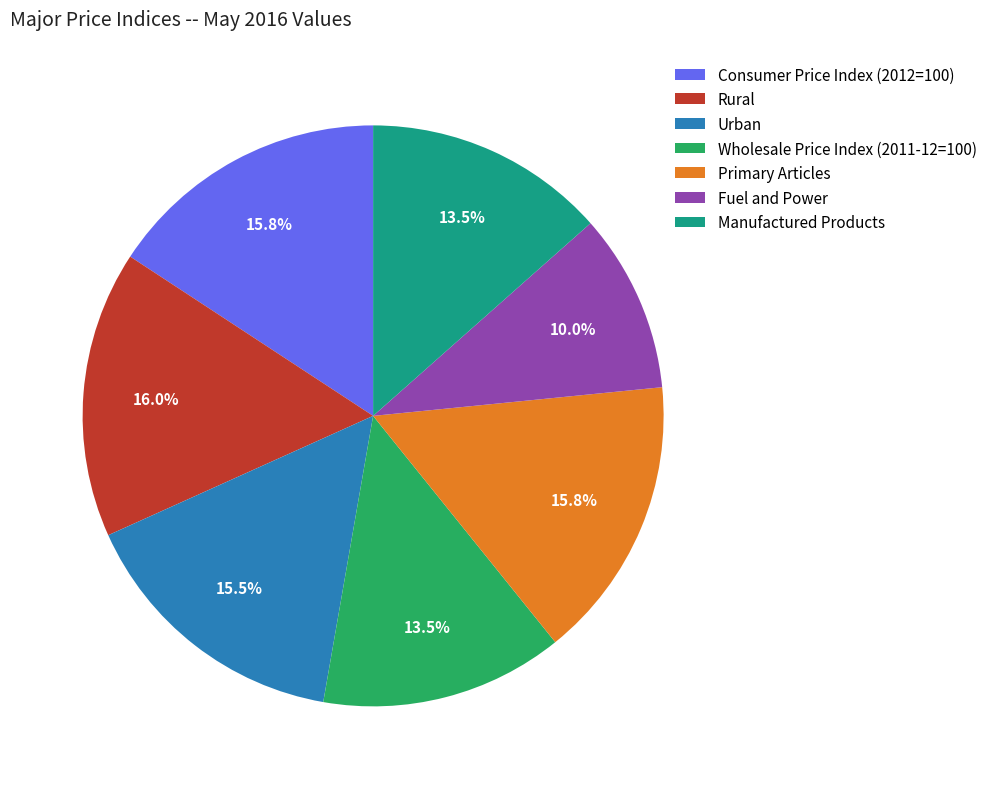

To the nearest percent, what percentage of the pie is Fuel and Power?

10%